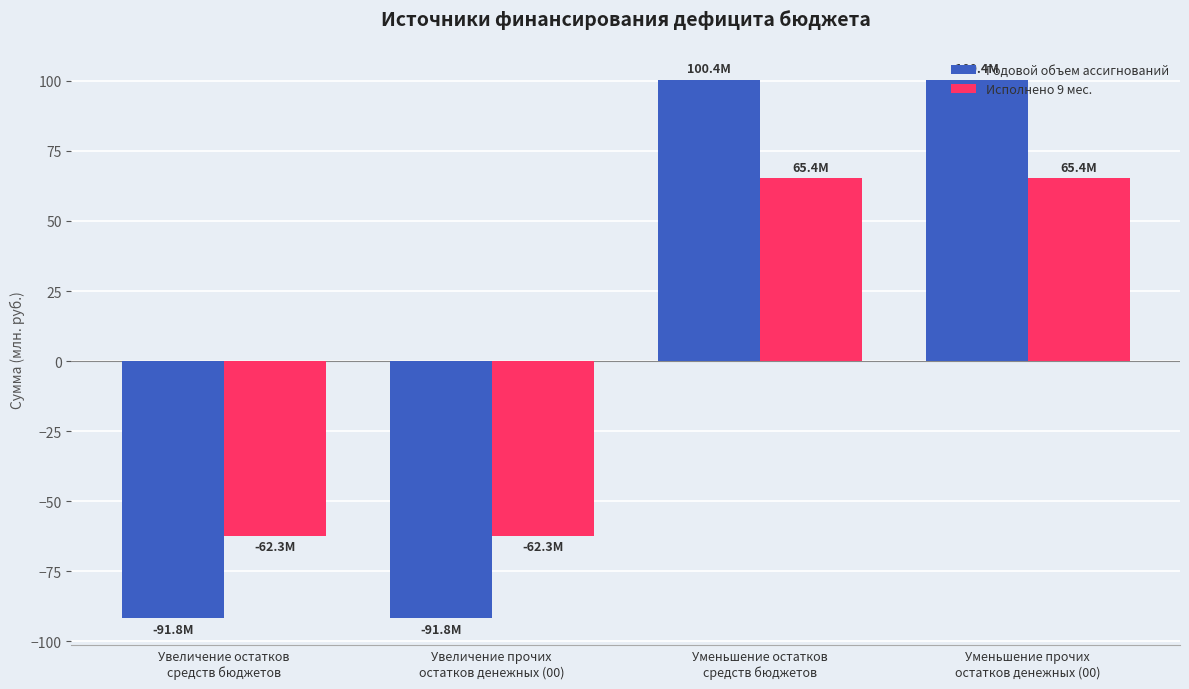

What is the minimum value for Годовой объем ассигнований?

-91.8